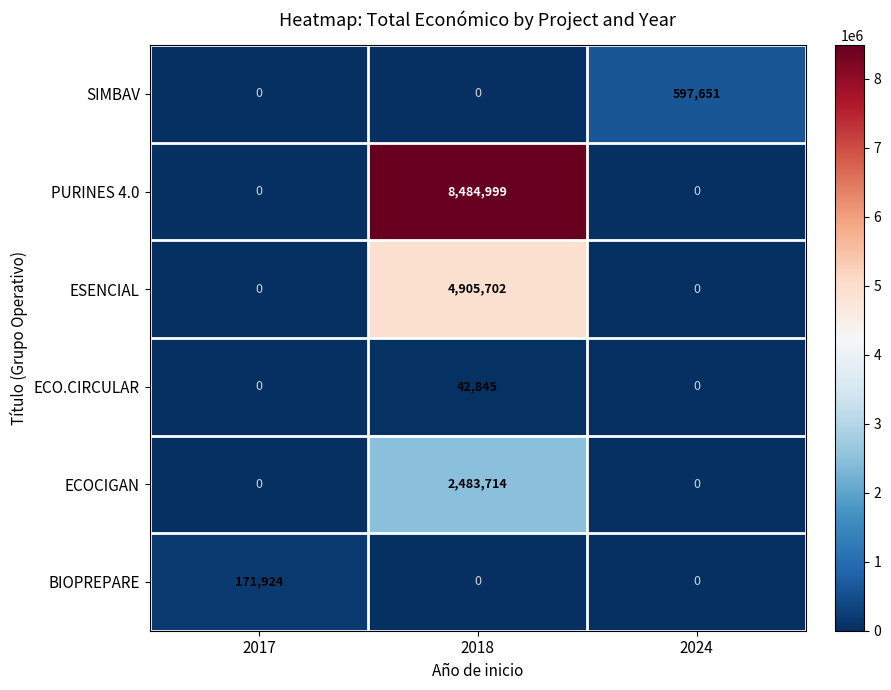

Rank the series by their maximum value, from highest to lowest.

PURINES 4.0, ESENCIAL, ECOCIGAN, SIMBAV, BIOPREPARE, ECO.CIRCULAR